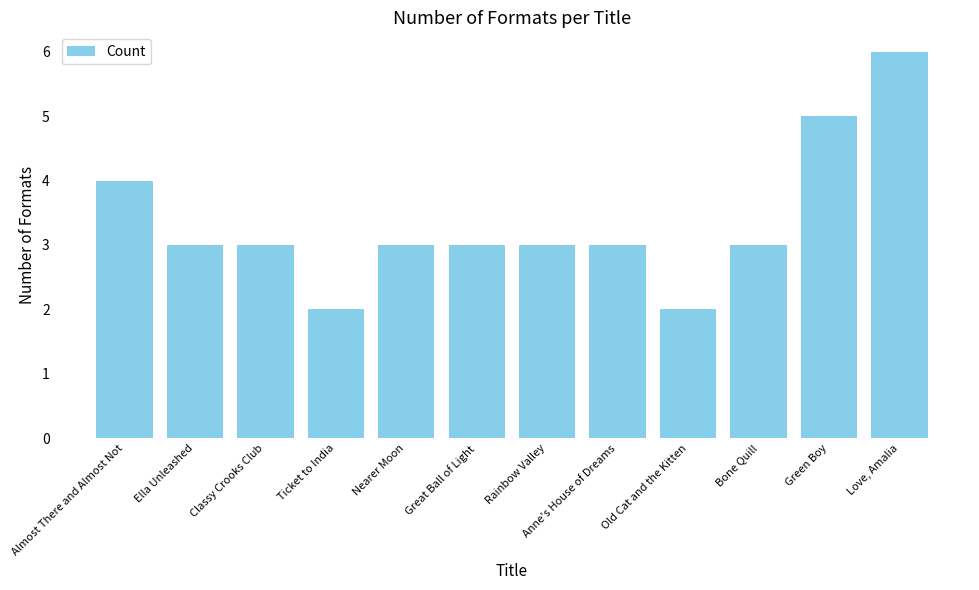

Are the bars horizontal?

No